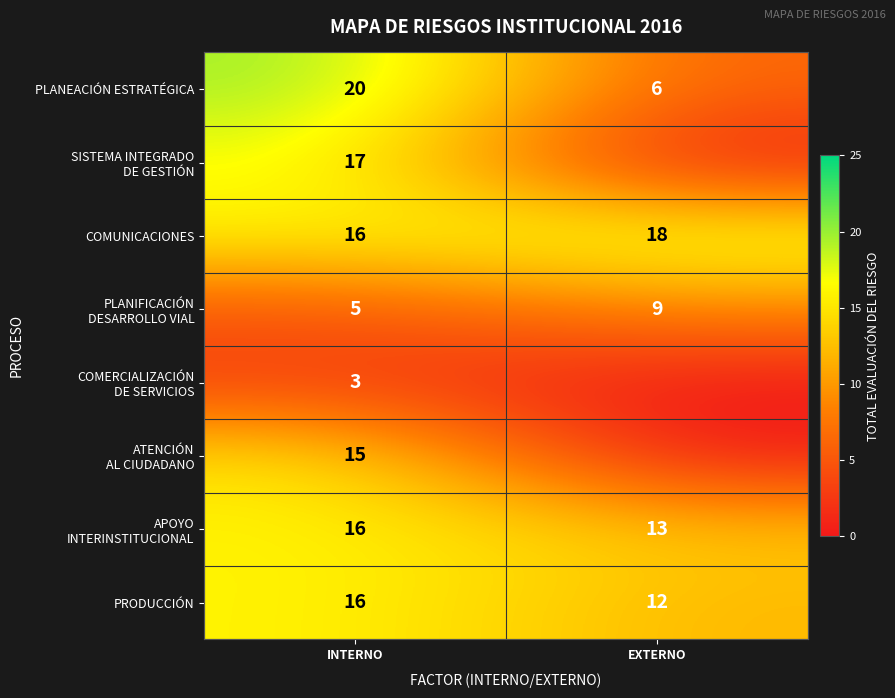

Is it true that COMUNICACIONES equals 18 at EXTERNO?

True